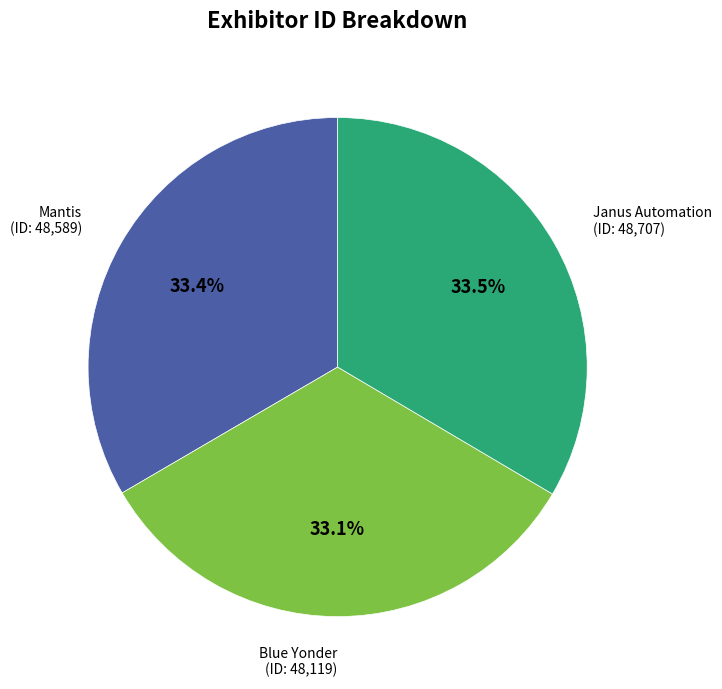

How many slices are in this pie chart?

3